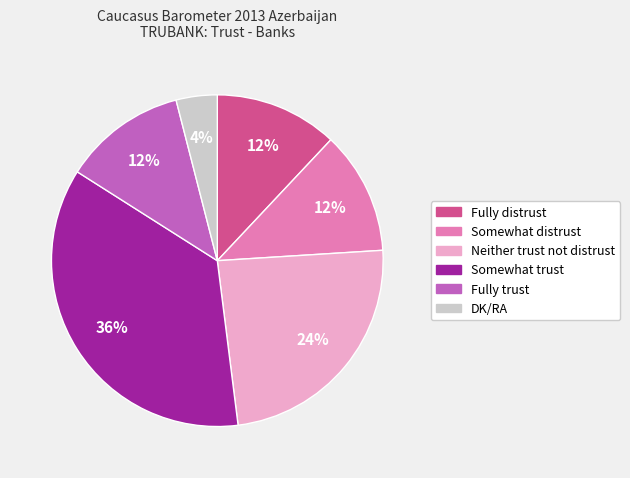

To the nearest percent, what is the difference between the largest and smallest slice percentages?

32%